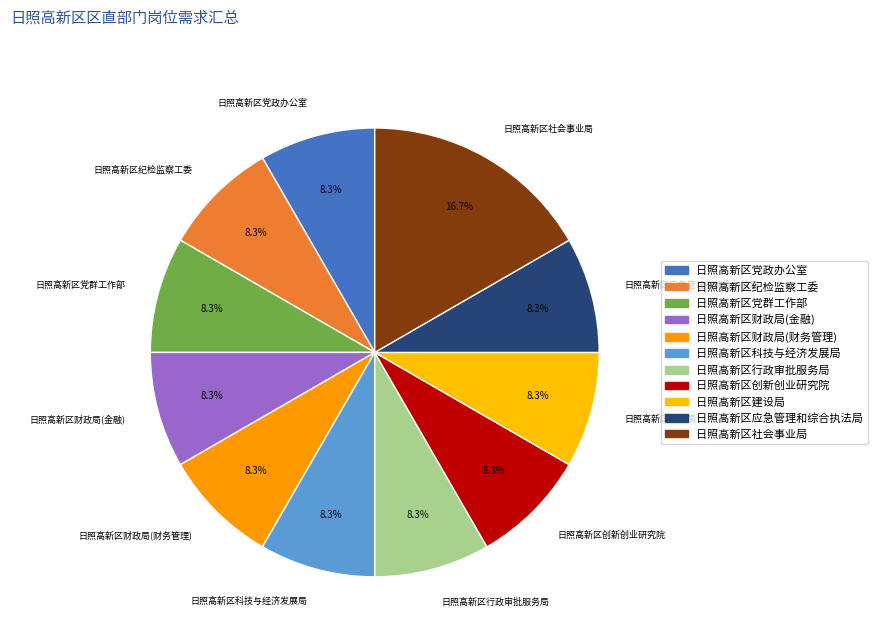

To the nearest percent, what is the combined percentage of 日照高新区财政局(金融) and 日照高新区纪检监察工委?

17%